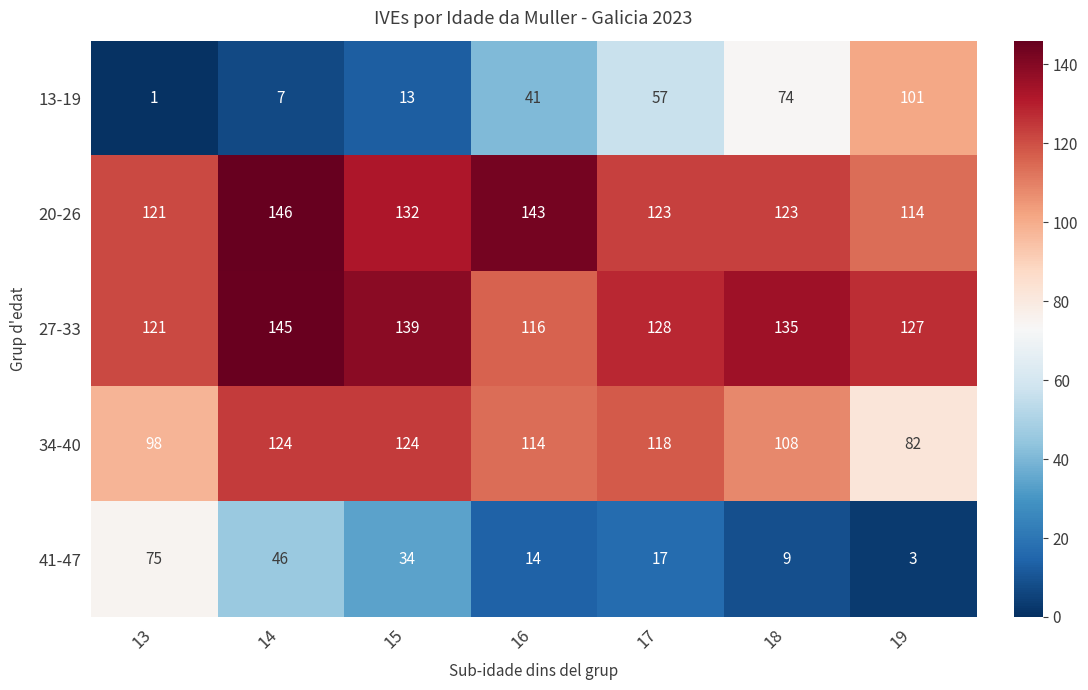

Which category has the lowest value across all series?

13